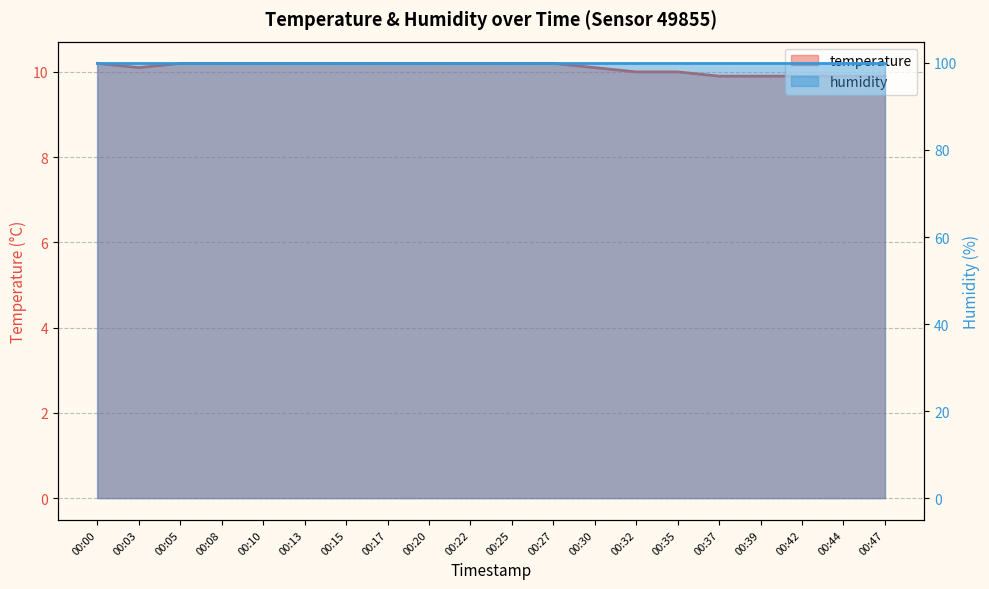

At which category does the data reach its first local valley?

00:03